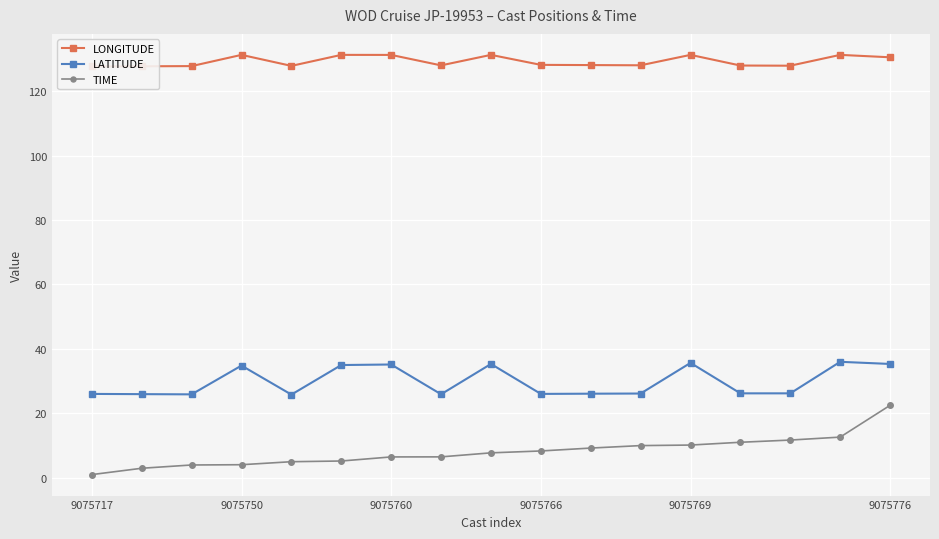

Does the chart display data point markers on the line(s)?

Yes